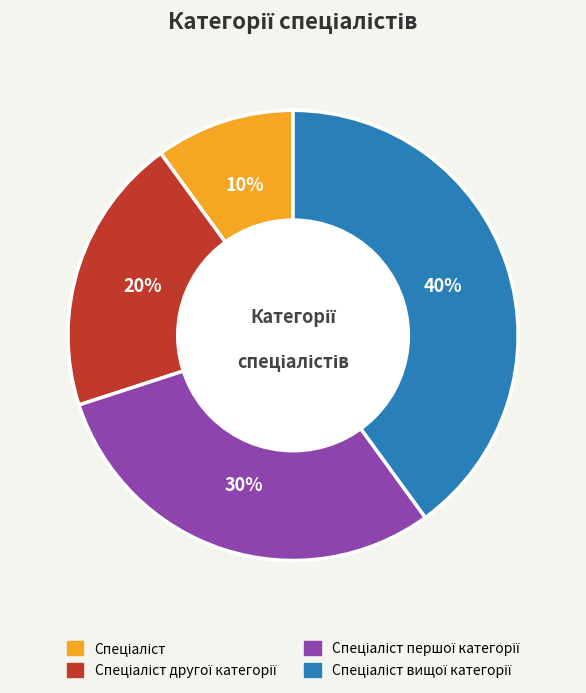

Is there any slice that represents more than half of the pie?

No